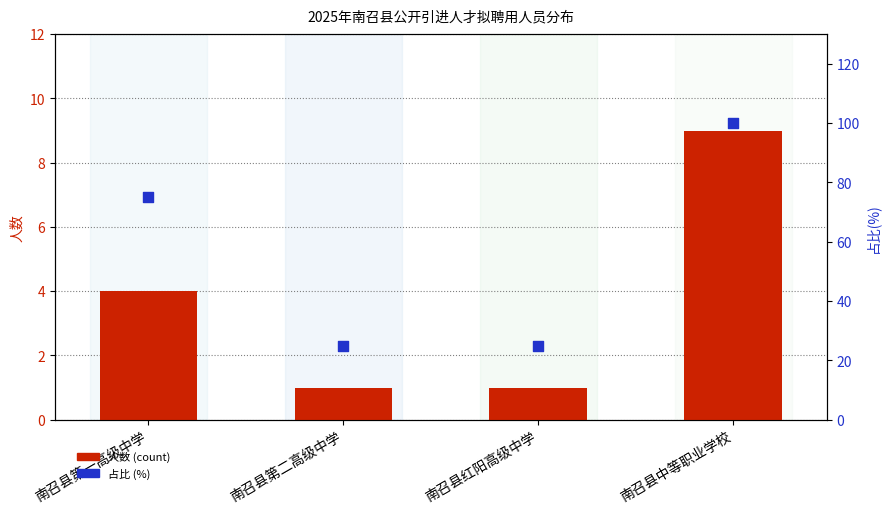

Is the value of 占比 (%) at 南召县红阳高级中学 greater than the value of 人数 (count) at 南召县红阳高级中学?

Yes